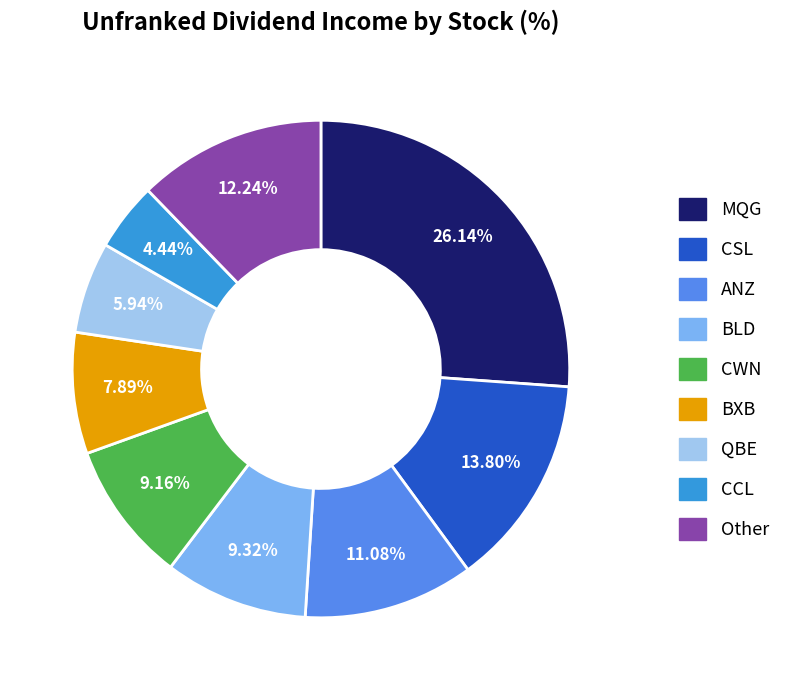

Count the number of slices in the pie.

9